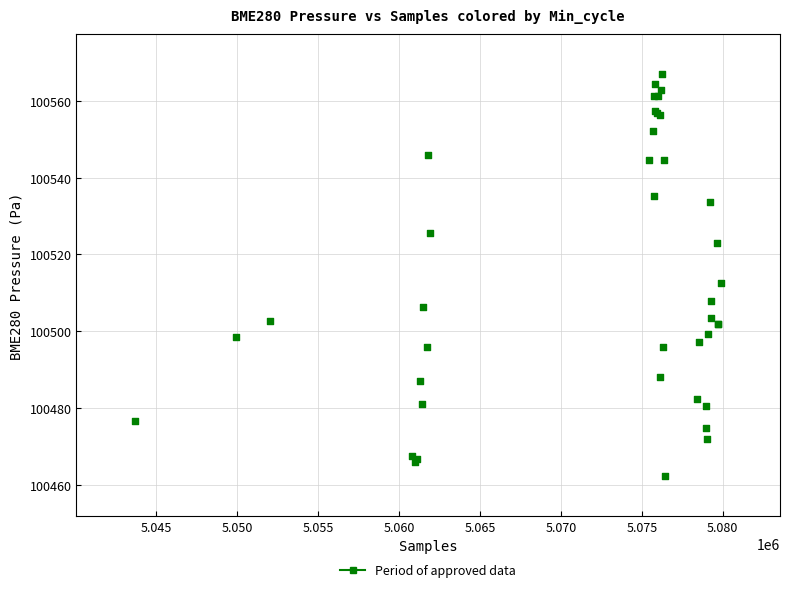

What Y value in the scatter plot is closest to 100514?

100512.4